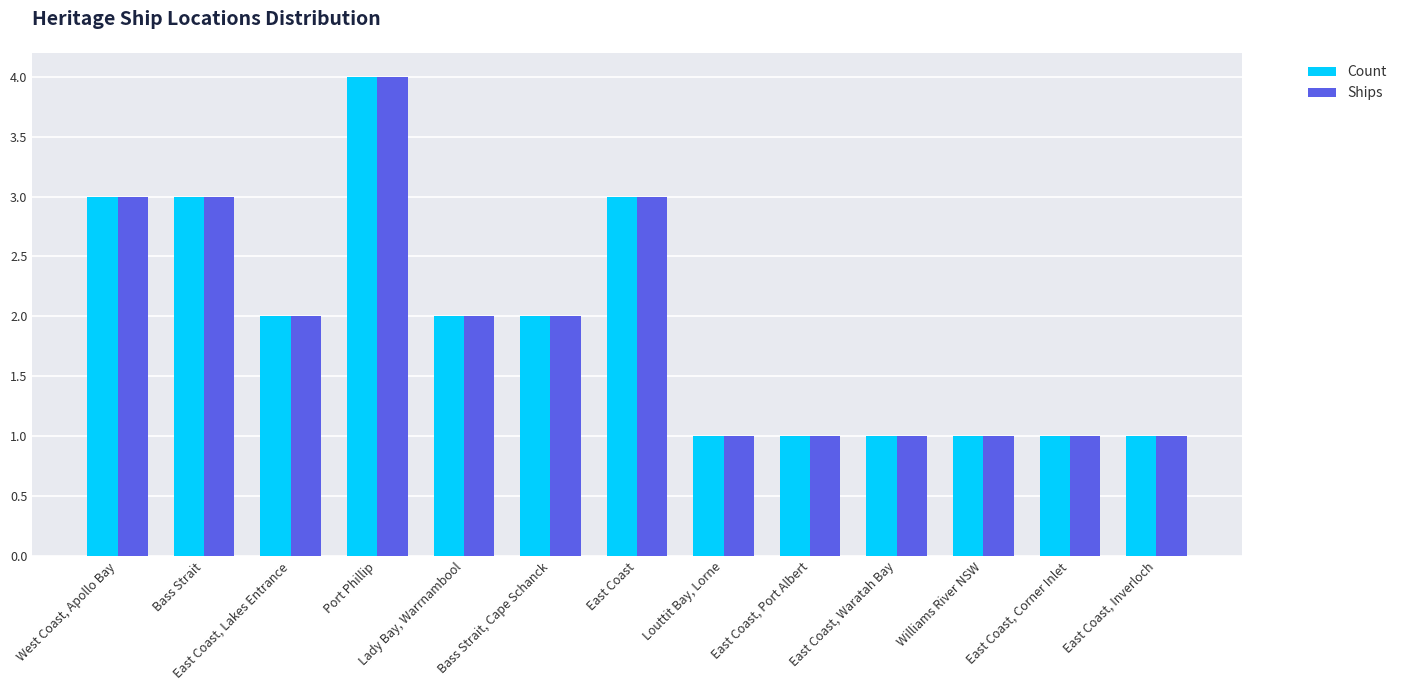

At which category is the sum across all series the highest?

Port Phillip